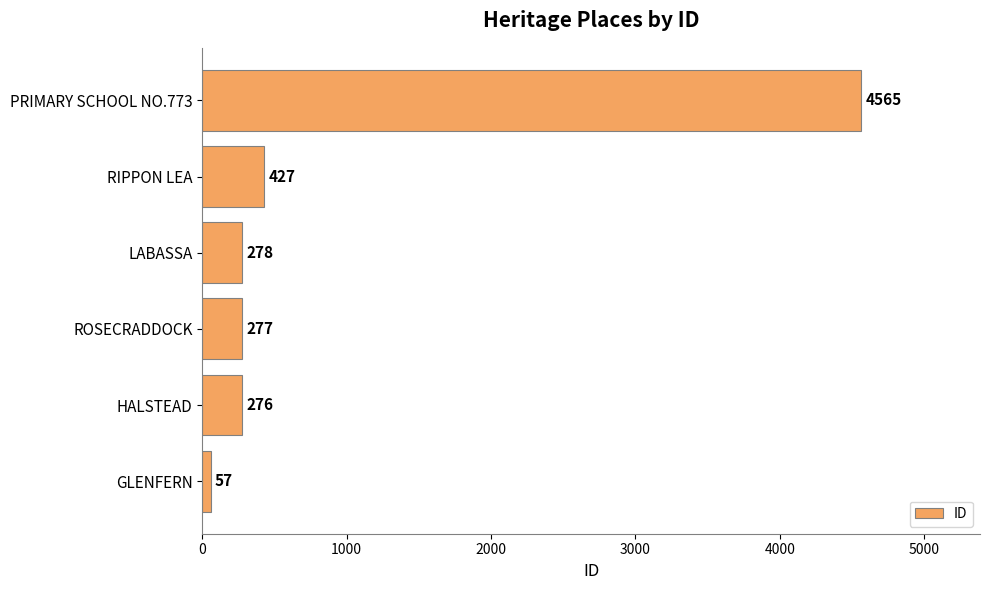

Reading top to bottom, list all the values displayed in this chart.

PRIMARY SCHOOL NO.773=4565	RIPPON LEA=427	LABASSA=278	ROSECRADDOCK=277	HALSTEAD=276	GLENFERN=57